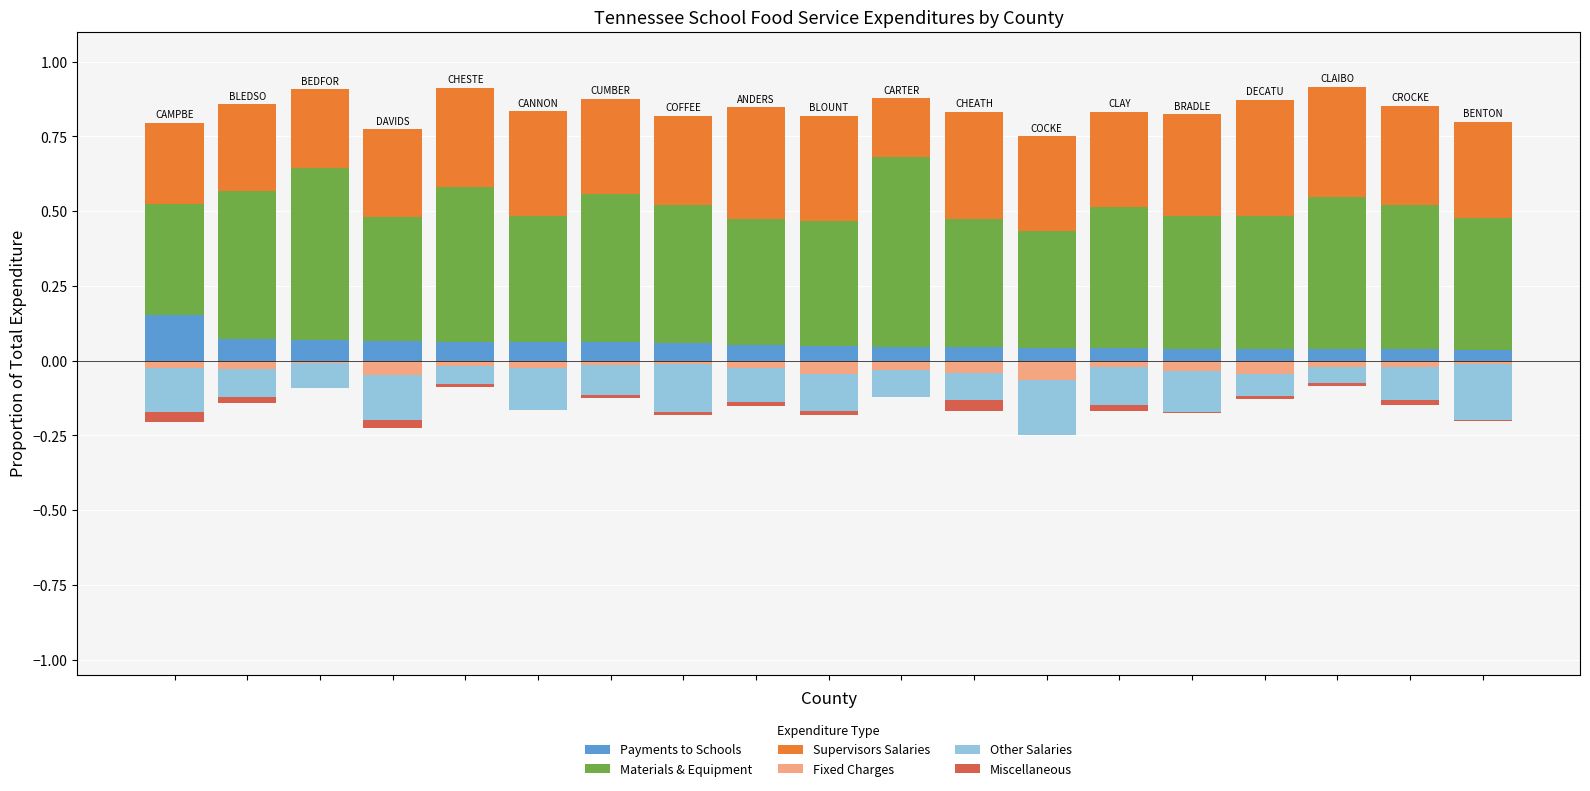

What are all the series names shown in the legend?

Payments to Schools, Materials & Equipment, Supervisors Salaries, Fixed Charges, Other Salaries, Miscellaneous